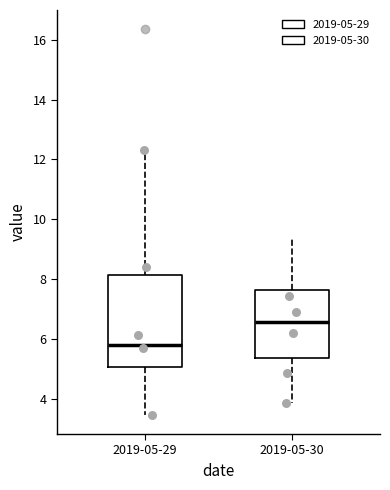

Reading left to right, read every box against the y-axis: the position of its median line, the range the box covers, and the ends of its whiskers. The values are not printed on the chart, so give them approximately, as read against the axis.

2019-05-29: median 5.8, box 5.0 to 8.2, whiskers 3.4 to 12.4
2019-05-30: median 6.6, box 5.4 to 7.6, whiskers 3.8 to 9.4